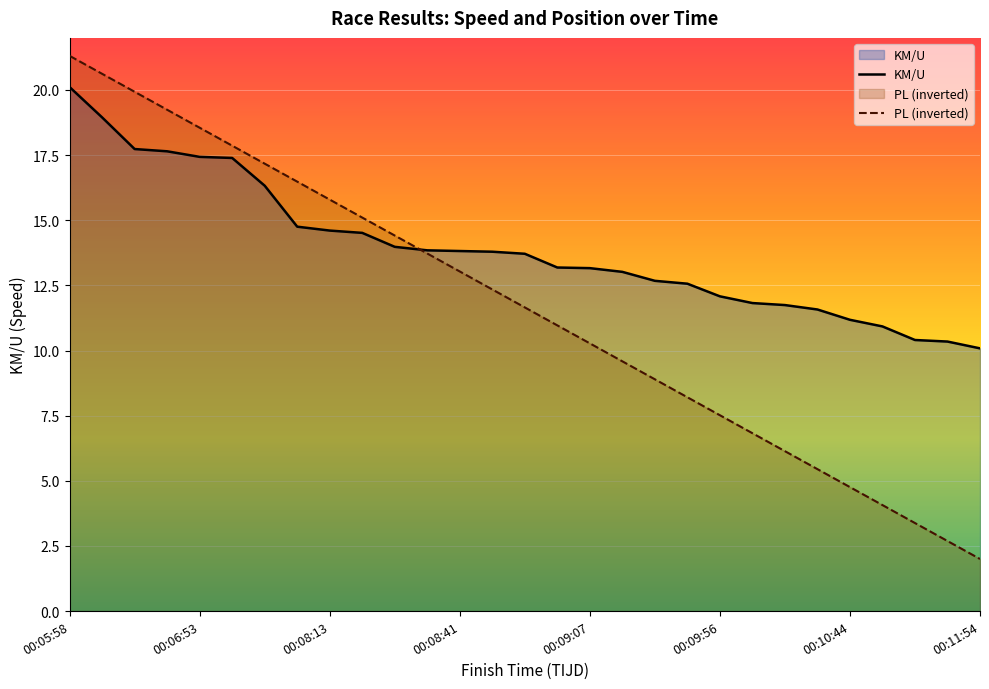

Where do KM/U and PL first cross each other?

00:08:35 and 00:08:40